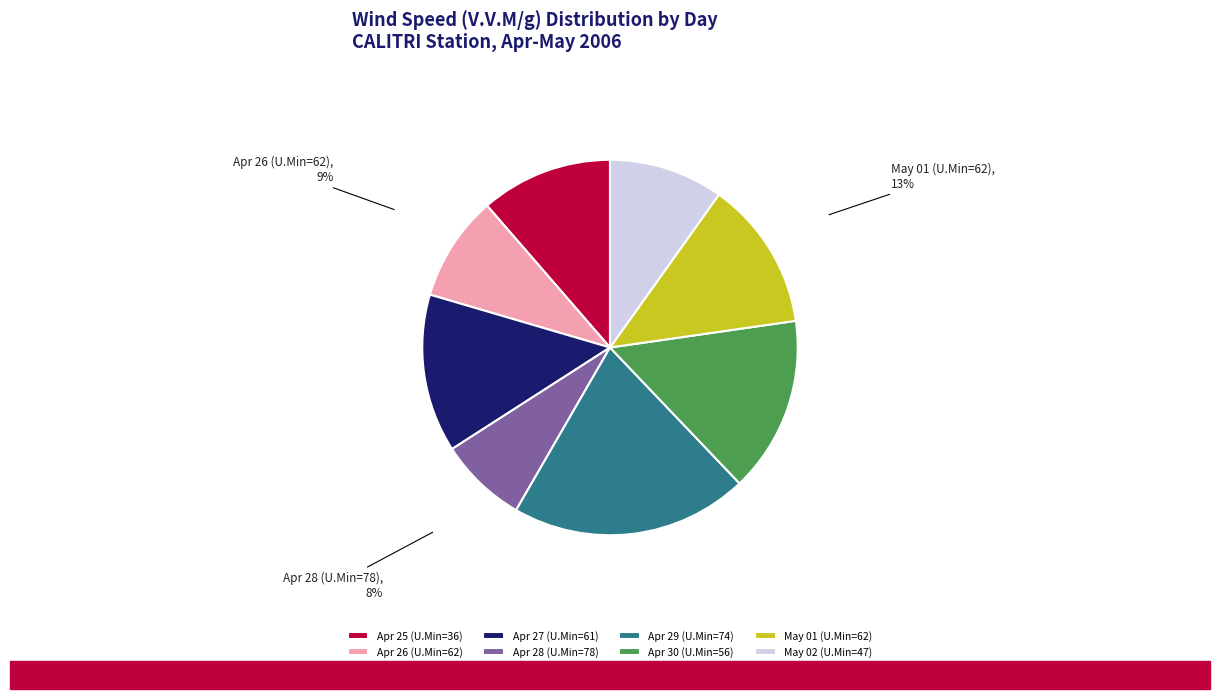

How many segments does this pie chart have?

8